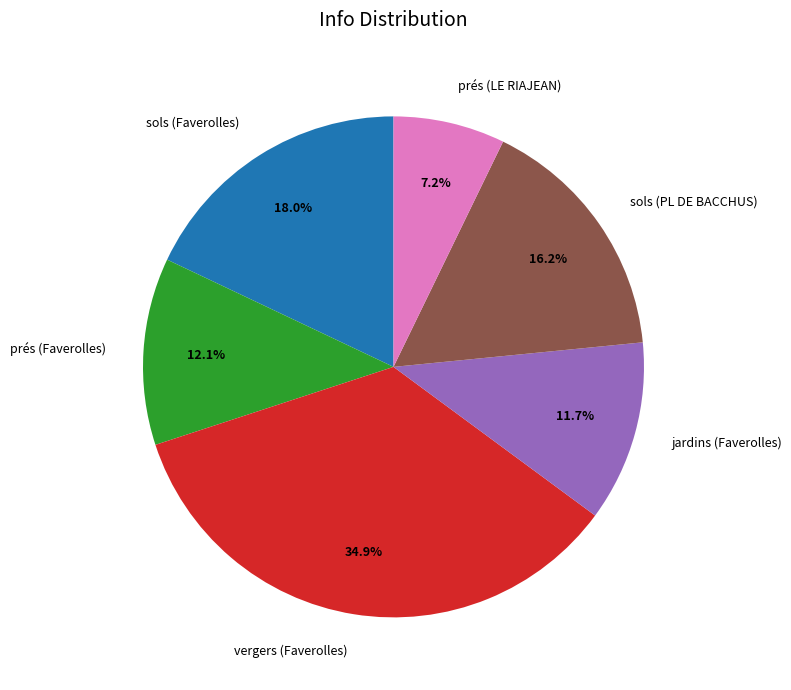

Does prés (LE RIAJEAN) represent more than half of the total?

No